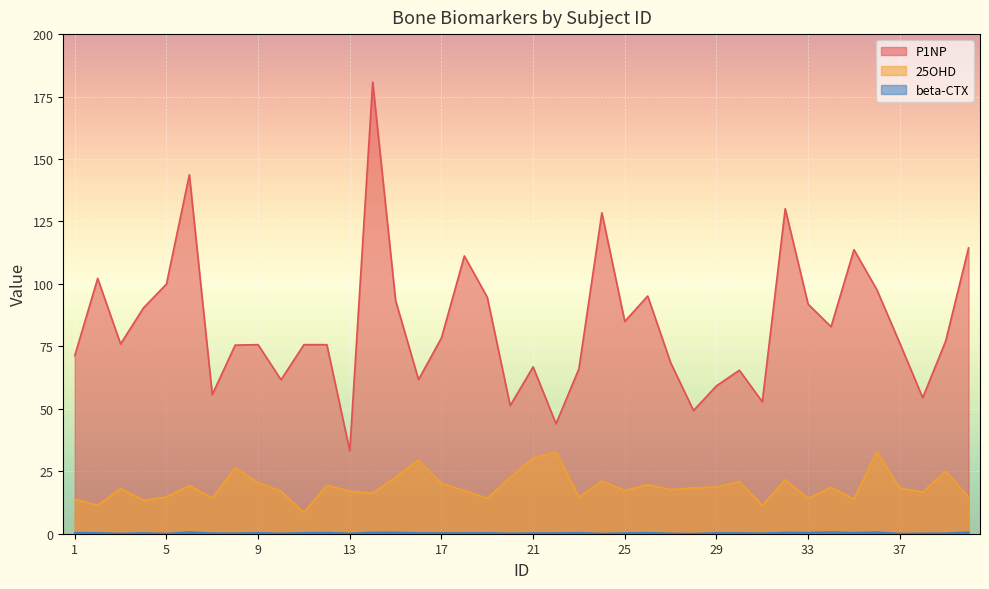

Between 36 and 40, which series saw the biggest shift?

25OHD